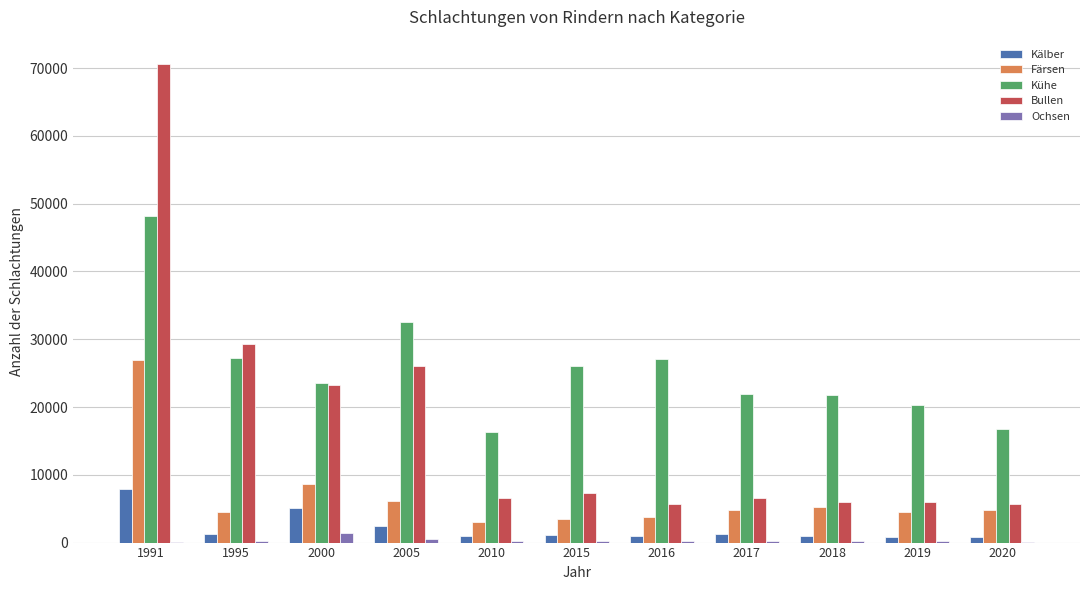

Which series has the largest total across all categories?

Kühe